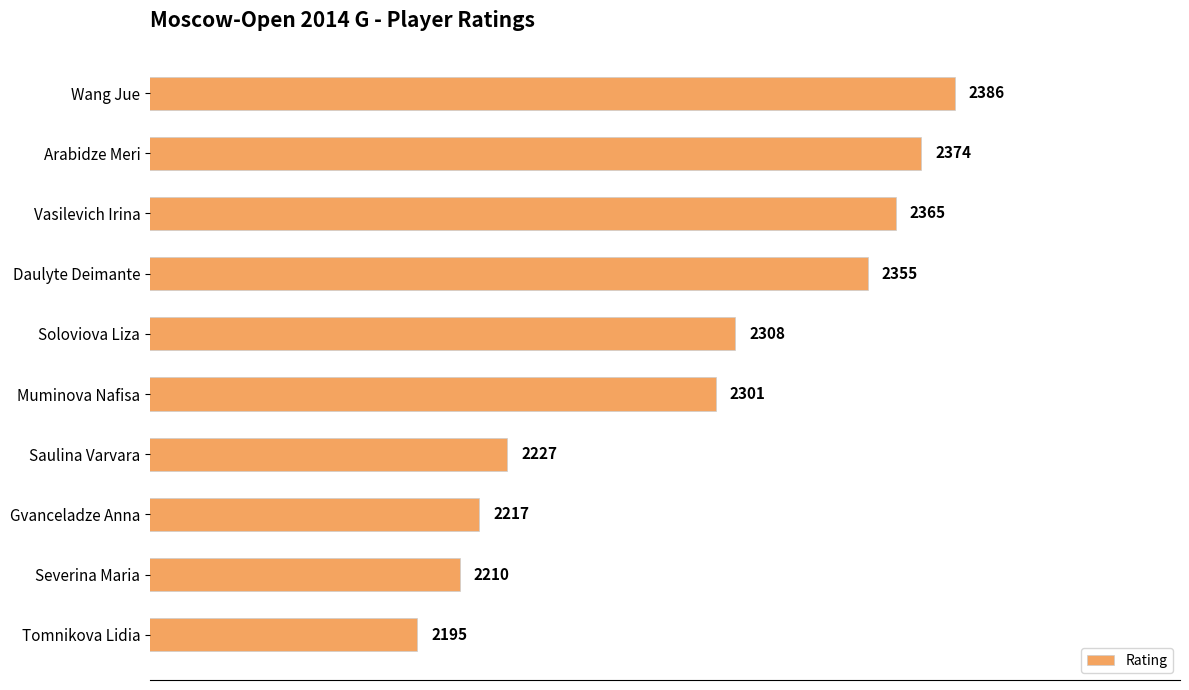

True or false: the data shows 864 at Daulyte Deimante.

False